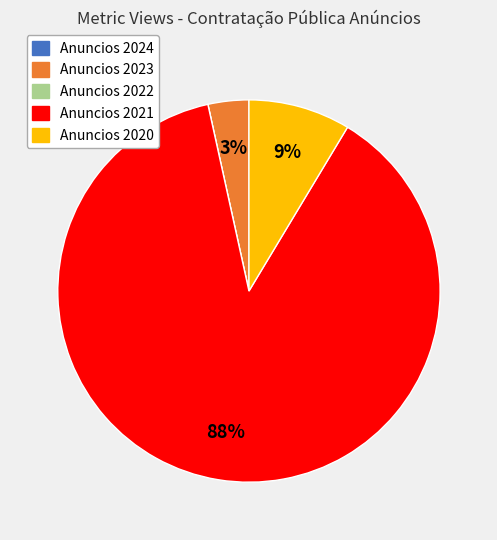

Between Anuncios 2020 and Anuncios 2023, which is larger?

Anuncios 2020